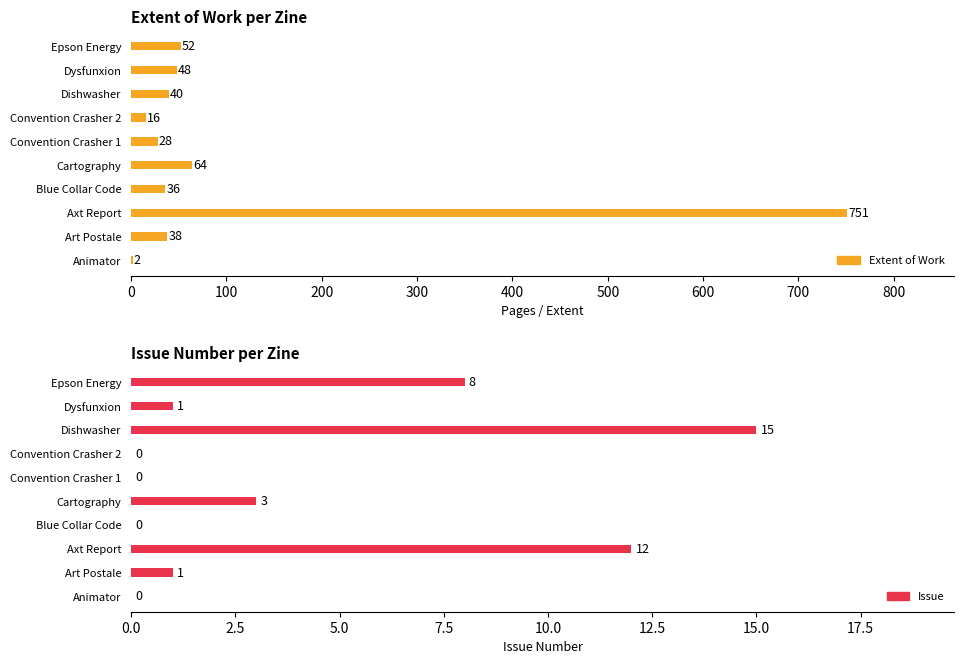

Which series has the widest spread of values?

Extent of Work